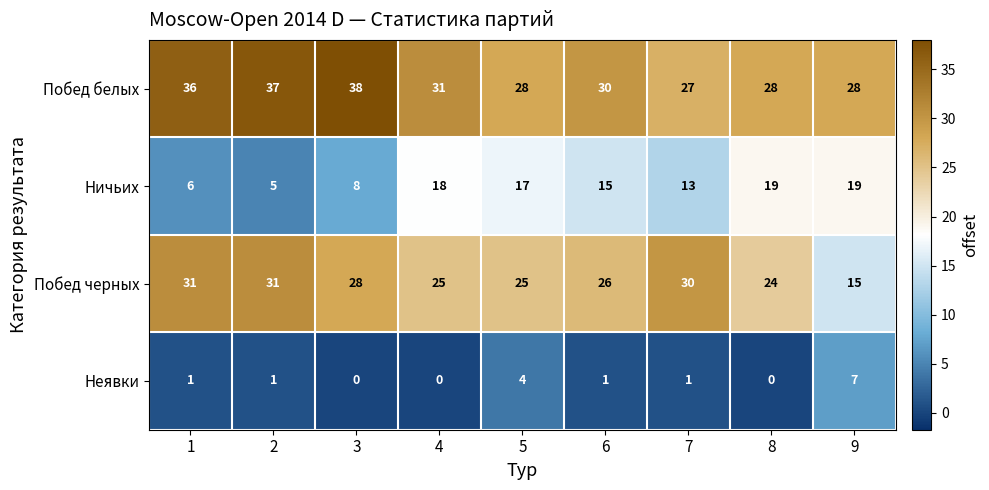

Which series changed the most between 2 and 6?

Ничьих